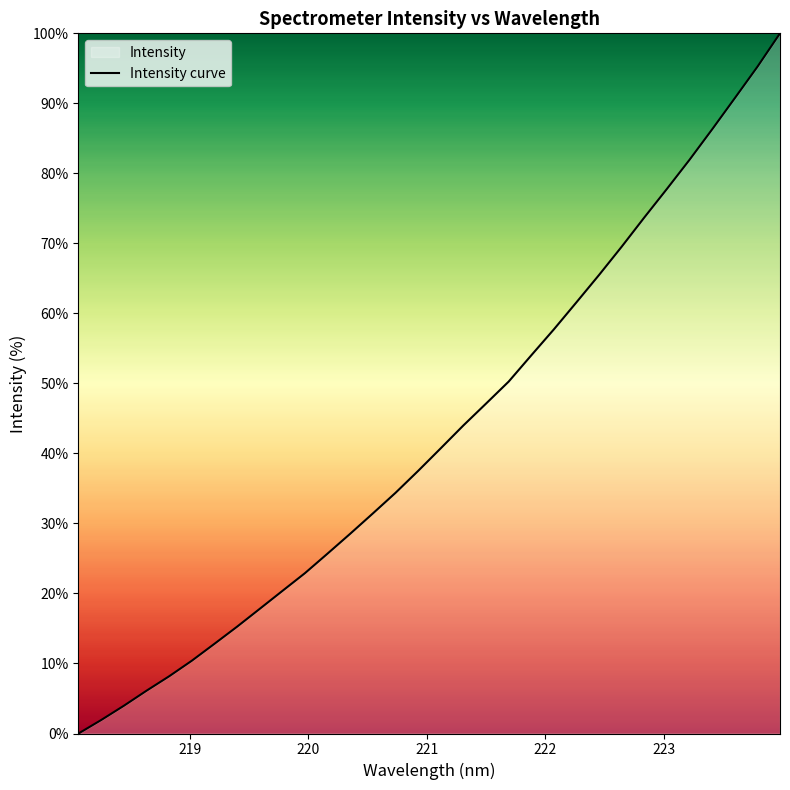

Rank the categories by value from highest to lowest.

223.9802, 223.7895, 223.5987, 223.408, 223.2172, 223.0264, 222.8355, 222.6447, 222.4538, 222.263, 222.0721, 221.8812, 221.6902, 221.4993, 221.3083, 221.1174, 220.9264, 220.7354, 220.5444, 220.3533, 220.1623, 219.9712, 219.7801, 219.589, 219.3979, 219.2067, 219.0156, 218.8244, 218.6332, 218.442, 218.2508, 218.0596